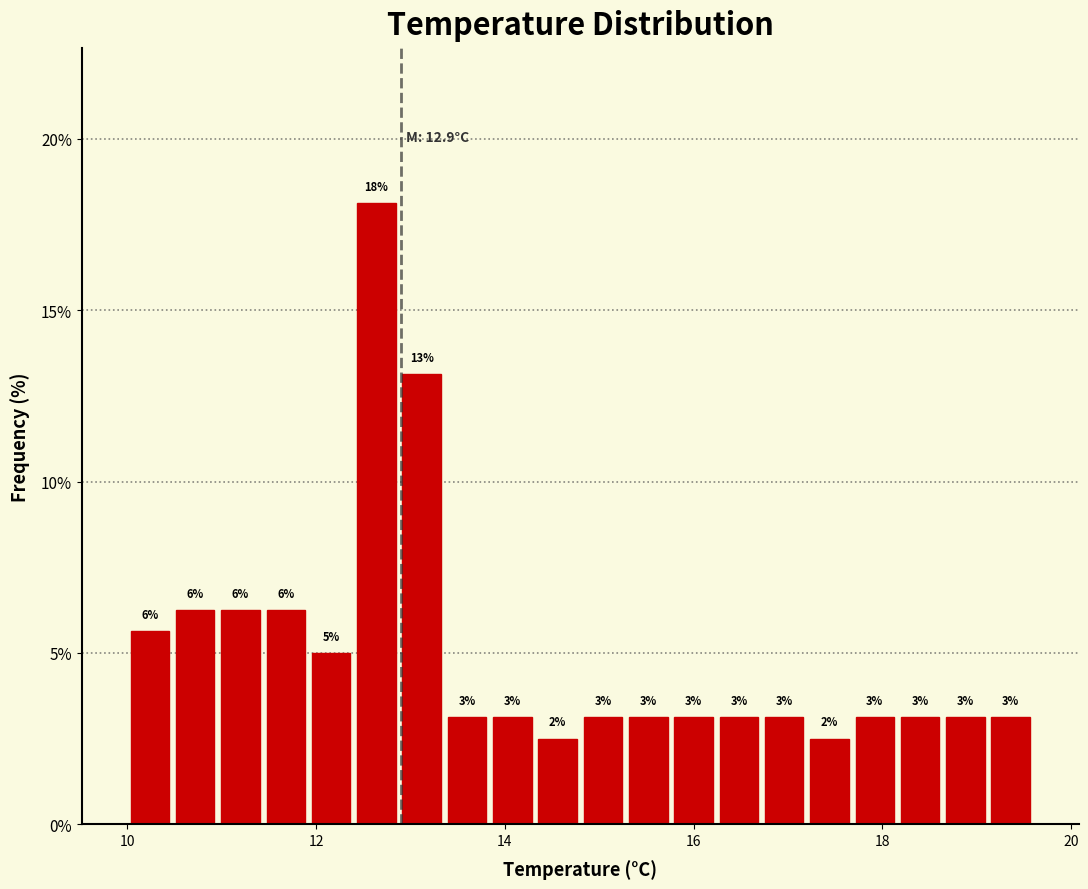

Around what value on the x-axis is the tallest bar? Give the approximate position of its centre, as read against the axis.

12.6